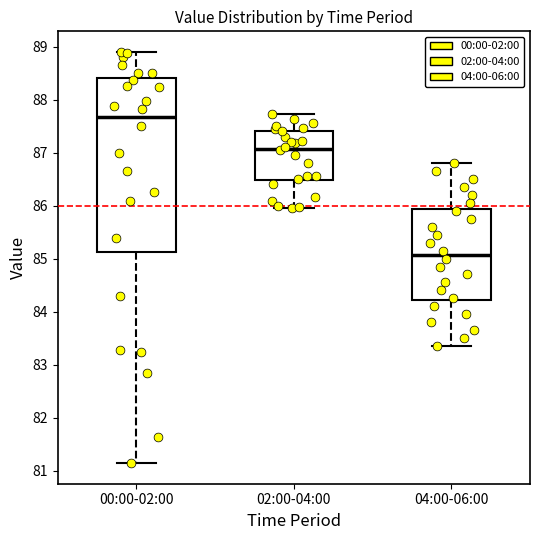

Which box's median line is the lowest?

04:00-06:00